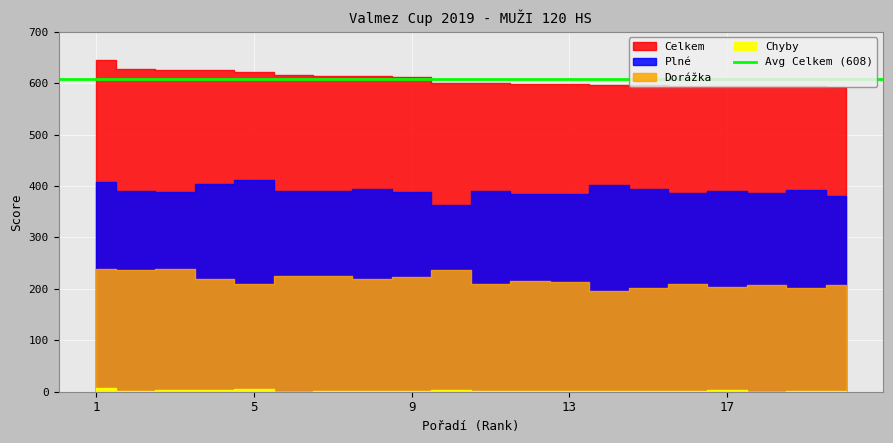

What are all the series names shown in the legend?

Celkem, Plné, Dorážka, Chyby